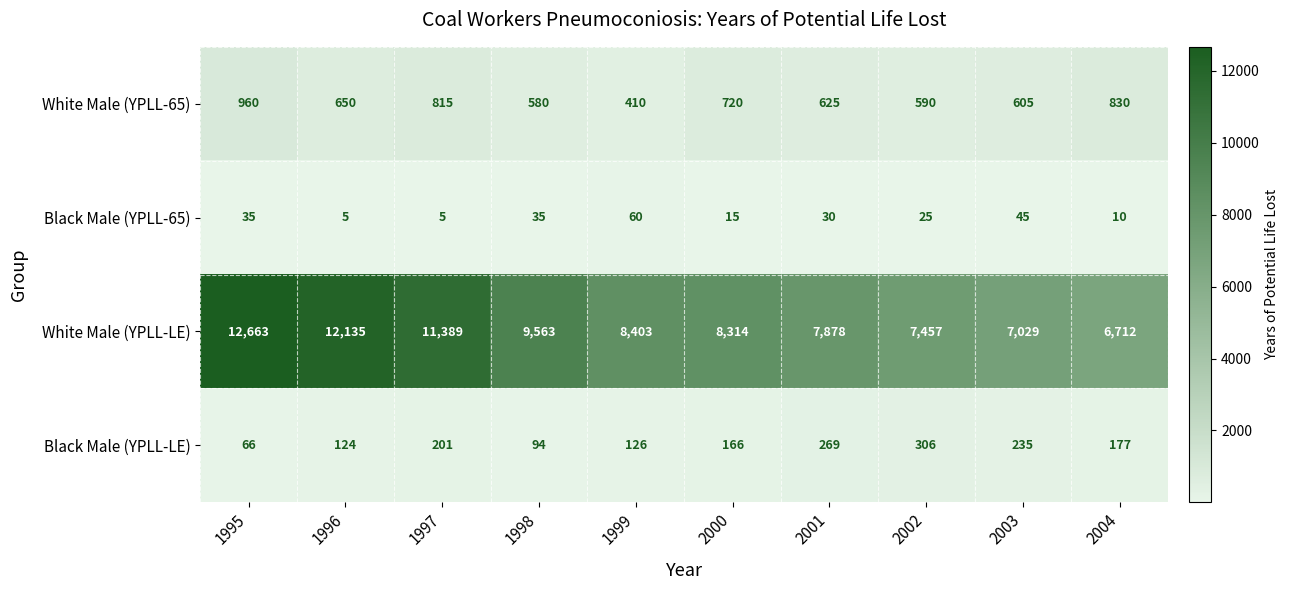

Between 1997 and 2004, which series saw the biggest shift?

White Male (YPLL-LE)